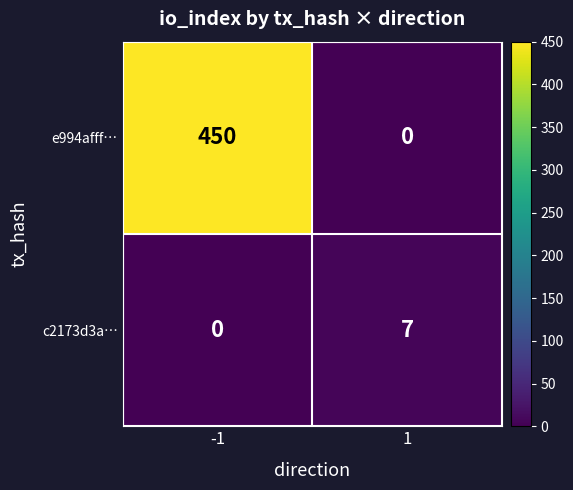

Which series changed the most between -1 and 1?

e994afff…